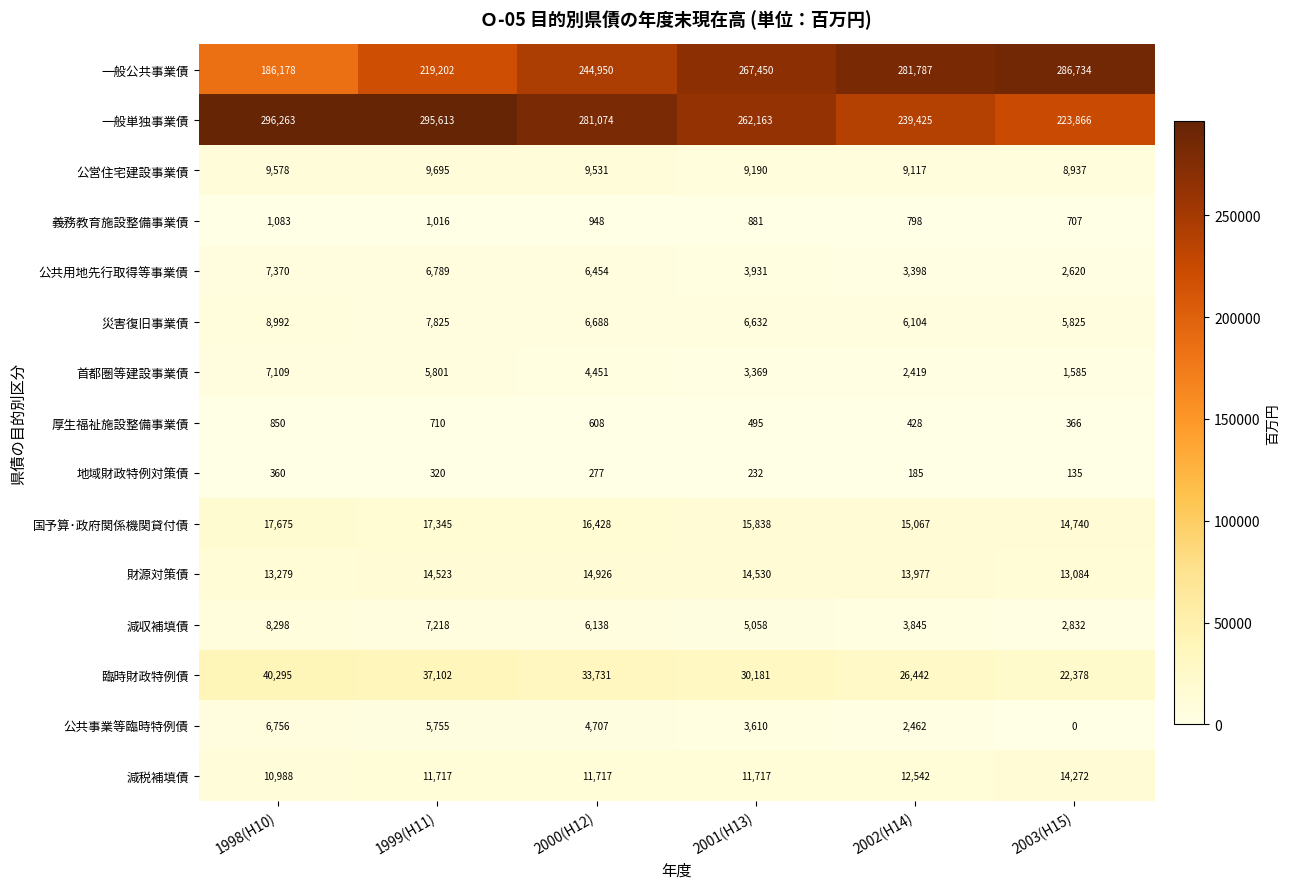

What is the difference between the maximum and minimum values in the 減税補填債 series?

3284